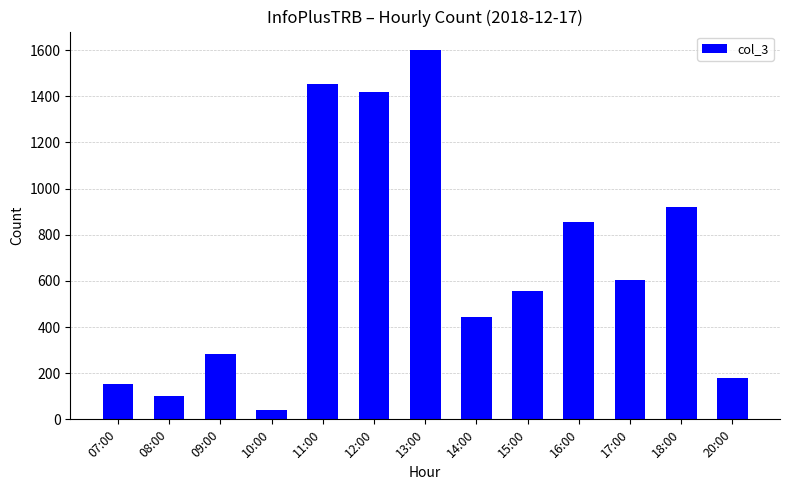

Rank the categories by value from highest to lowest.

13:00, 11:00, 12:00, 18:00, 16:00, 17:00, 15:00, 14:00, 09:00, 20:00, 07:00, 08:00, 10:00